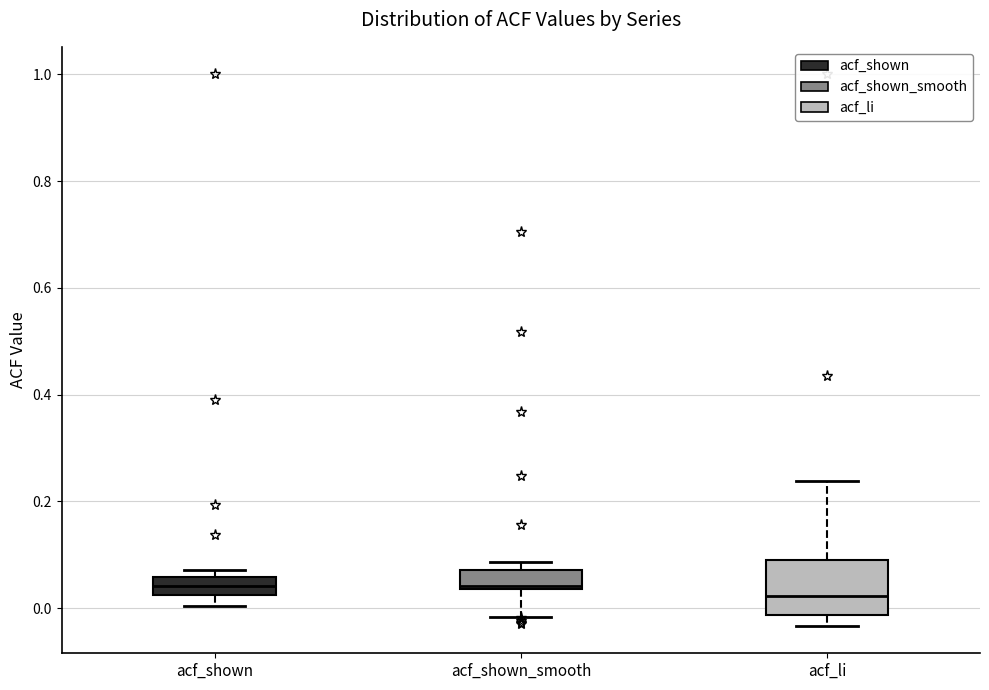

Reading left to right, read every box against the y-axis: the position of its median line, the range the box covers, and the ends of its whiskers. The values are not printed on the chart, so give them approximately, as read against the axis.

acf_shown: median 0.04, box 0.02 to 0.06, whiskers 0.00 to 0.08
acf_shown_smooth: median 0.04, box 0.04 to 0.08, whiskers -0.02 to 0.08 (just above the box's upper edge)
acf_li: median 0.02, box -0.02 to 0.10, whiskers -0.04 to 0.24